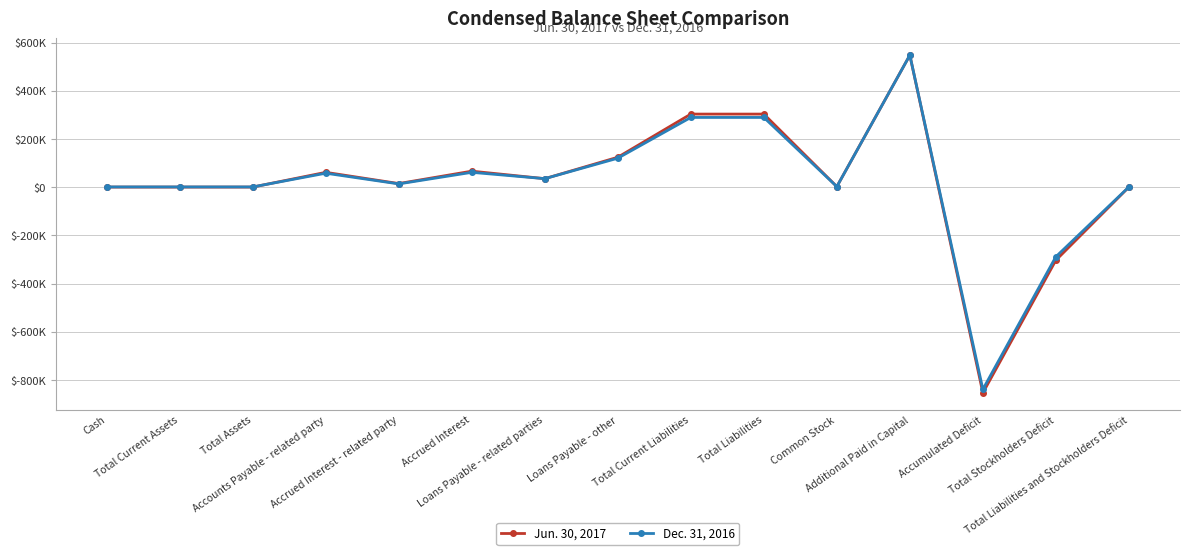

The Dec. 31, 2016 series shows 166652 at Total Current Liabilities. True or false?

False